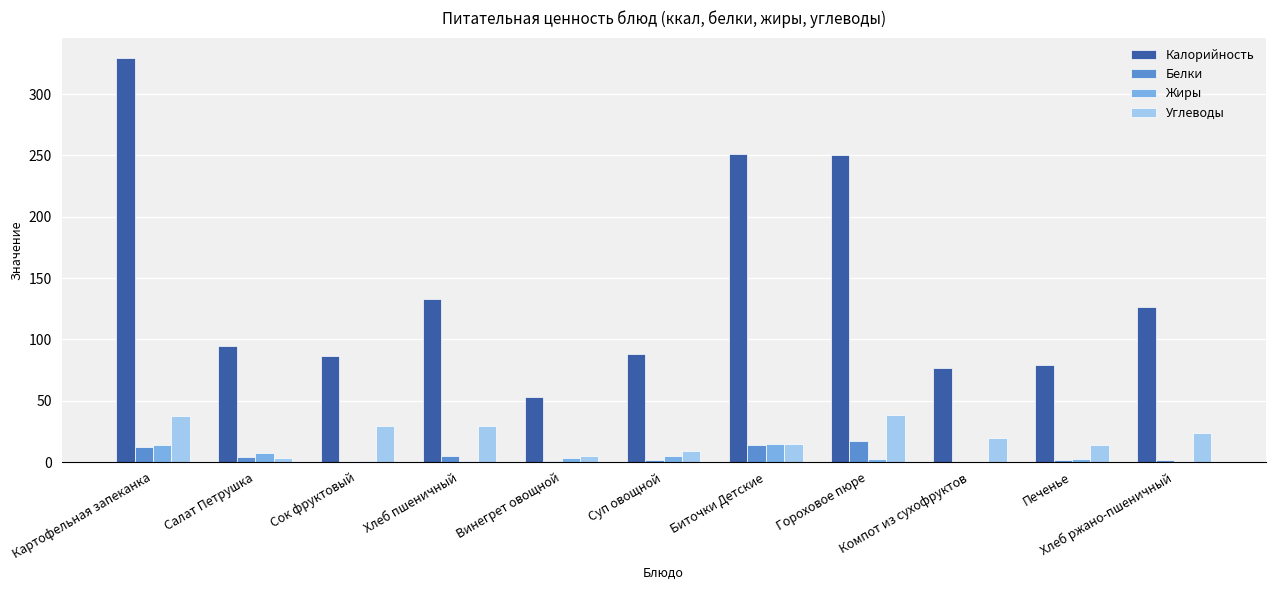

Which category has the highest value across all series?

Картофельная запеканка